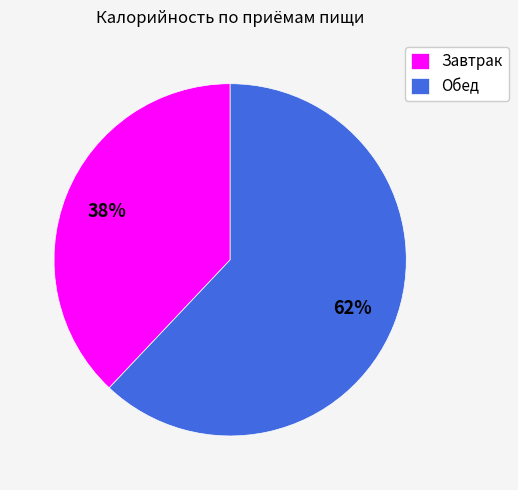

Which category has the biggest portion of the pie?

Обед